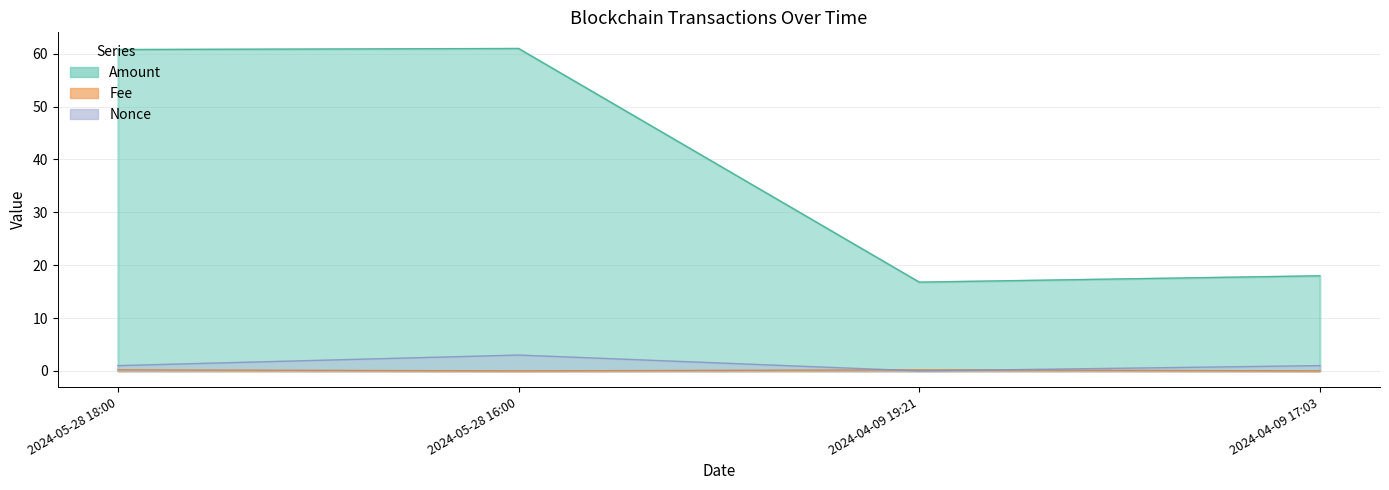

What is the total value across all series at 2024-05-28 18:00?

62.0